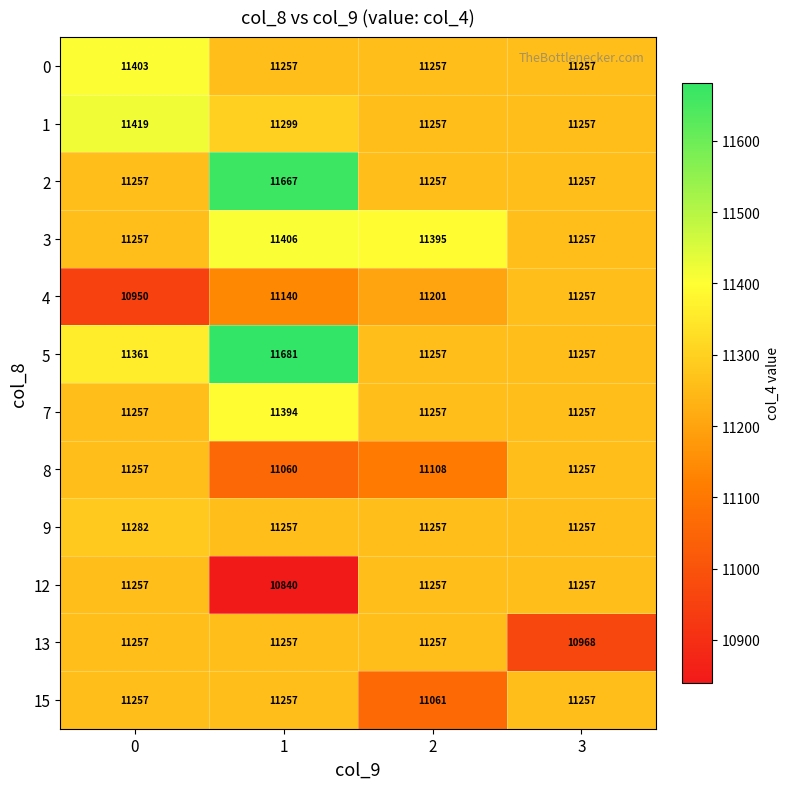

What is the total value across all series at 1?

135515